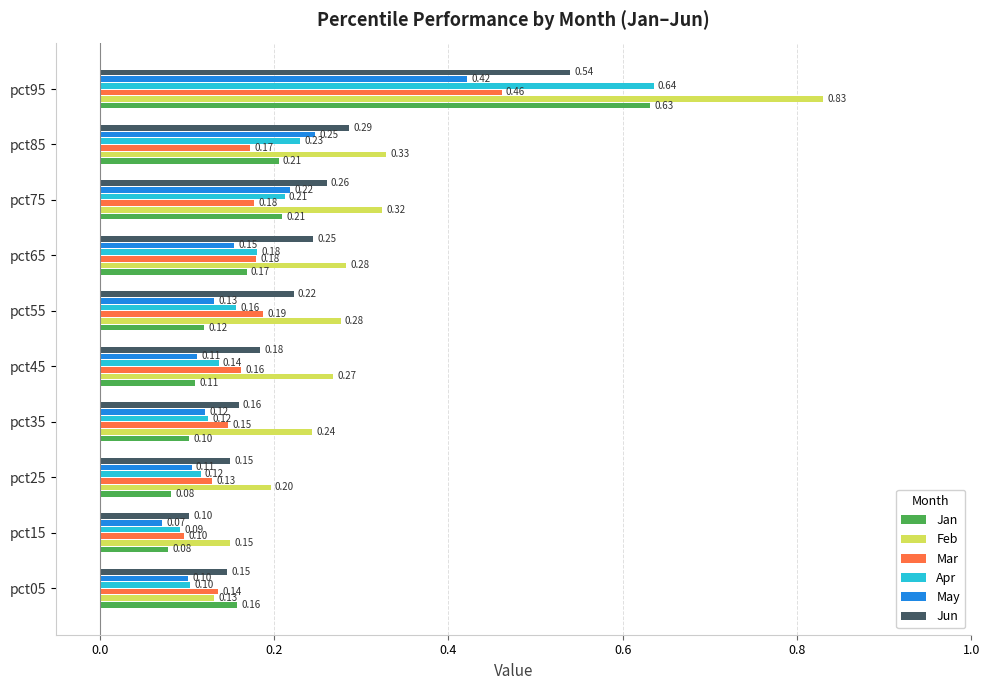

Between pct05 and pct45, which series saw the biggest shift?

Feb